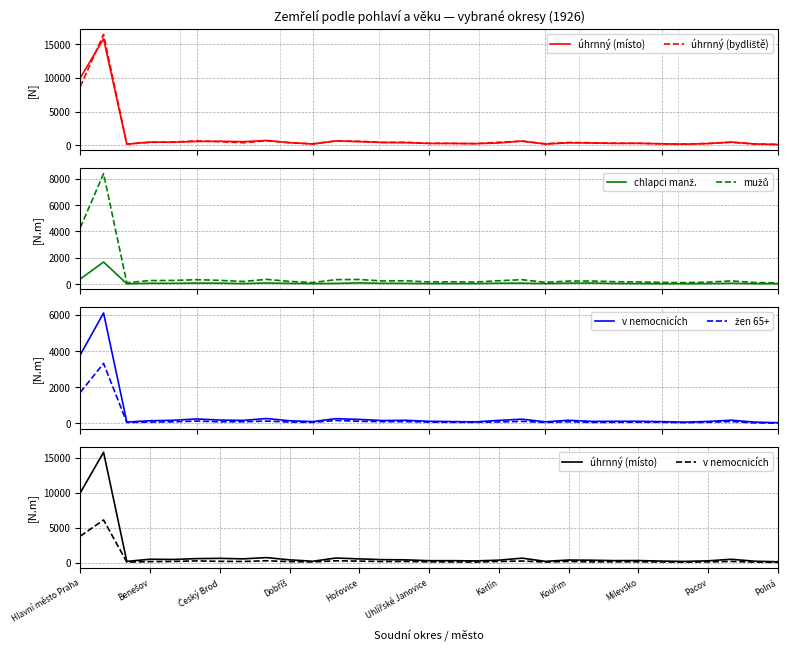

True or false: žen 65+ and chlapci manž. intersect in this chart.

True